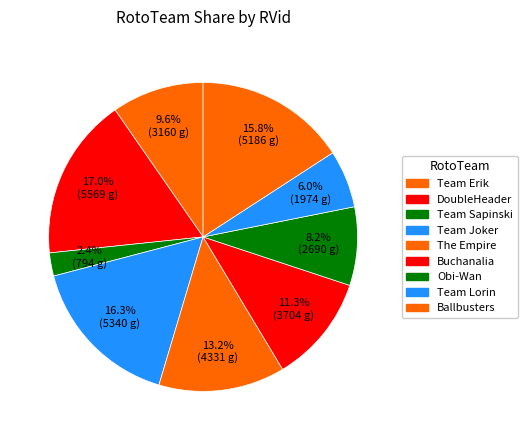

Rank the categories by value from highest to lowest.

DoubleHeader, Team Joker, Ballbusters, The Empire, Buchanalia, Team Erik, Obi-Wan, Team Lorin, Team Sapinski